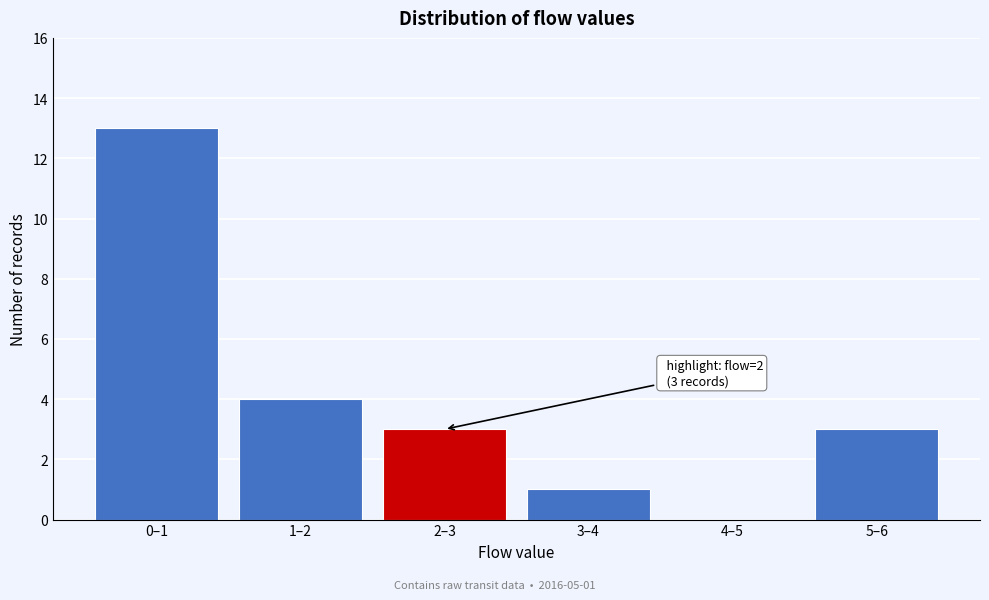

Reading right to left, transcribe all the data shown in this chart.

5–6=3	4–5=0	3–4=1	2–3=3	1–2=4	0–1=13